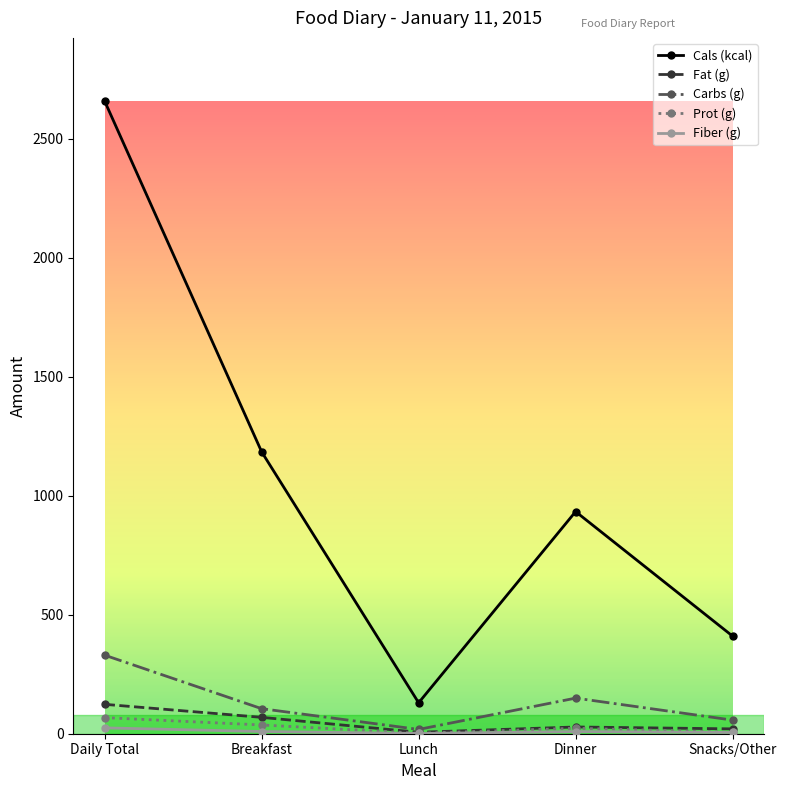

True or false: Cals (kcal) and Prot (g) cross at least once.

False